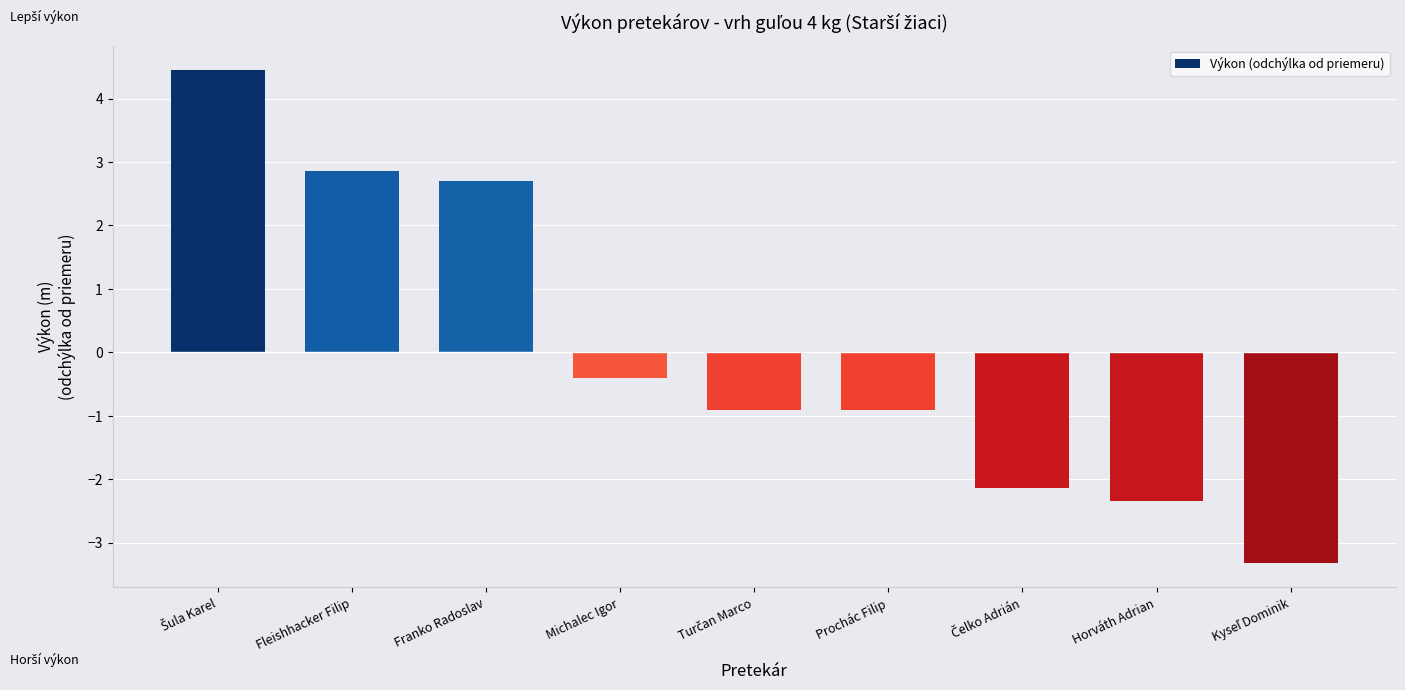

Reading left to right, list all the values displayed in this chart.

4.4	2.9	2.7	-0.4	-0.9	-0.9	-2.1	-2.3	-3.3